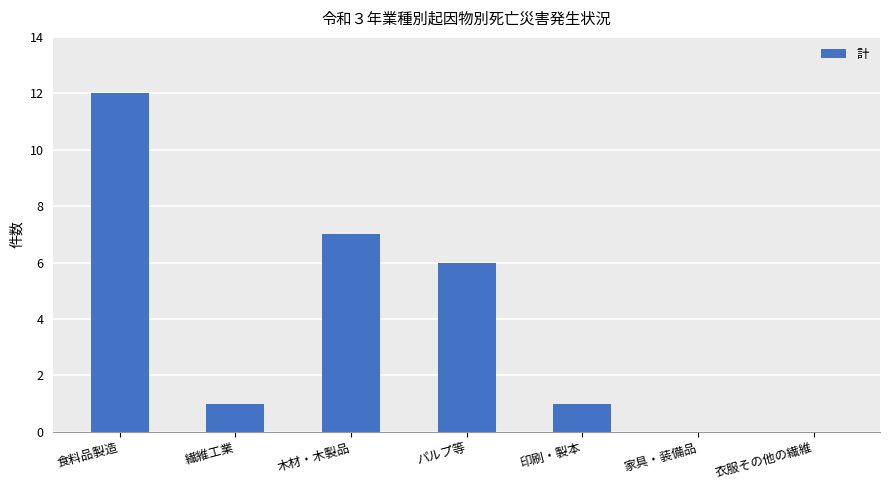

True or false: the data shows 7 at 木材・木製品.

True